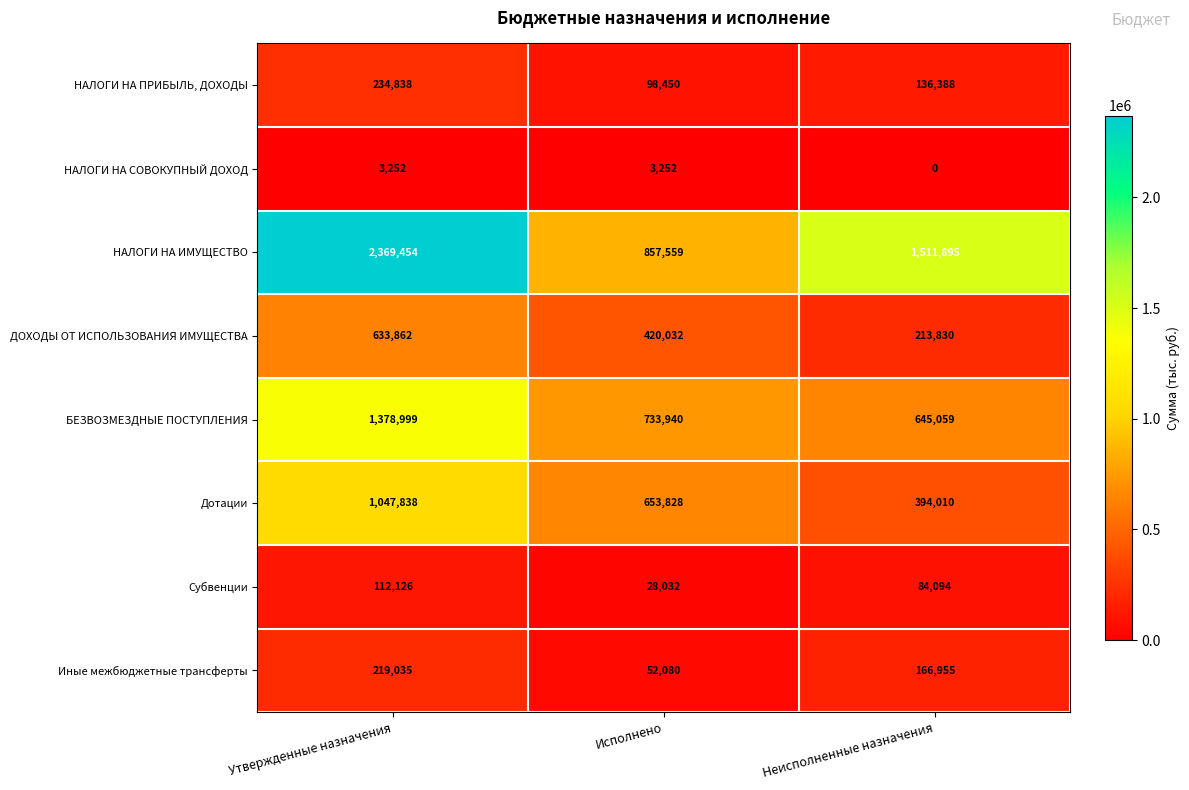

At which category is the sum across all series the highest?

Утвержденные назначения